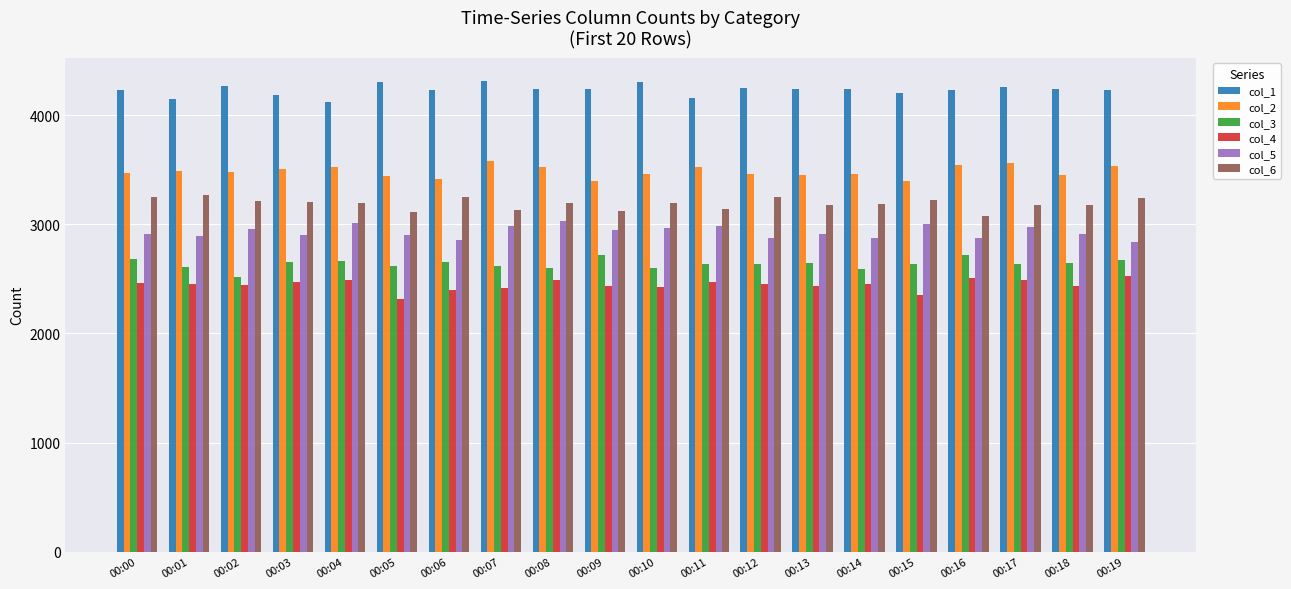

How many bars are there in total?

120